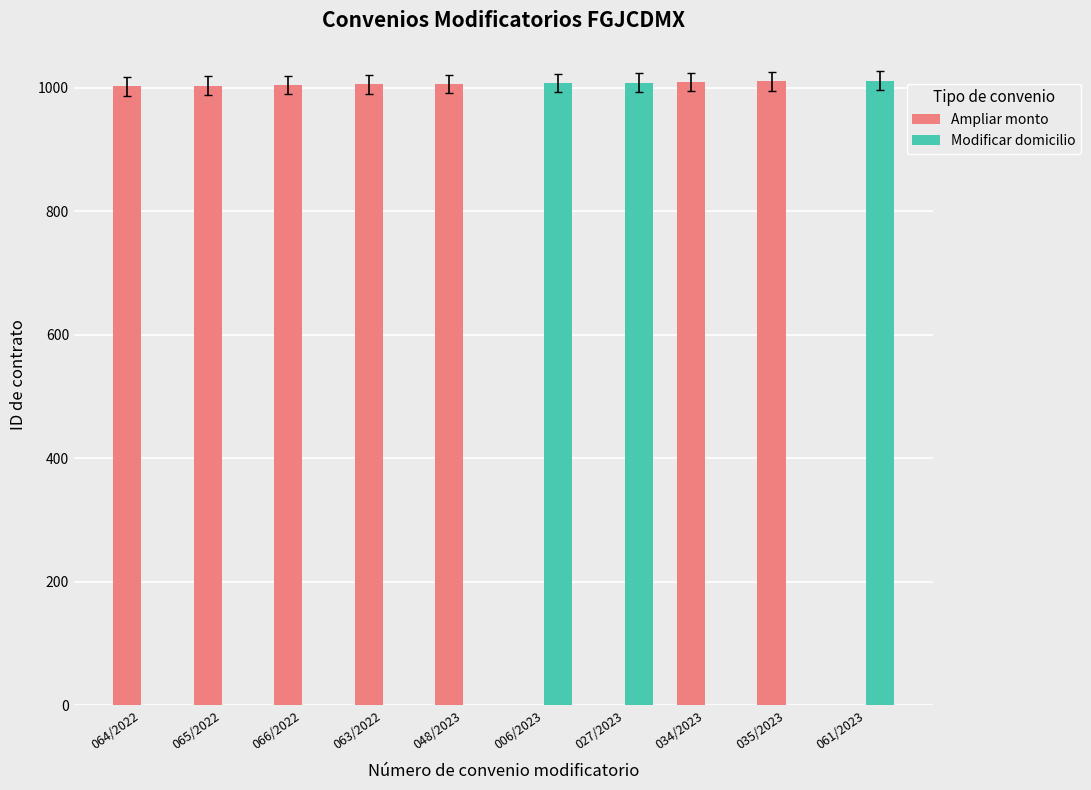

What is the sum of the Modificar domicilio values at 061/2023 and 027/2023?

2019